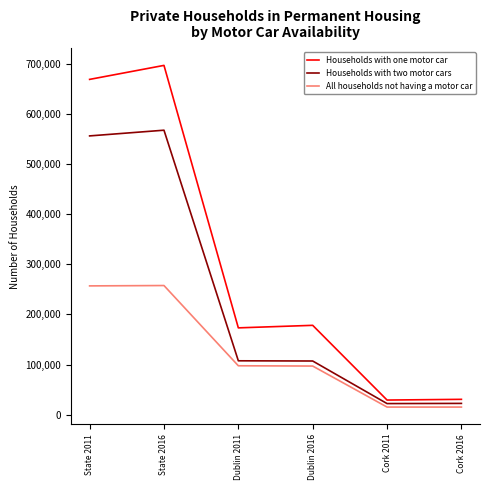

Which series has the largest range (max minus min)?

Households with one motor car